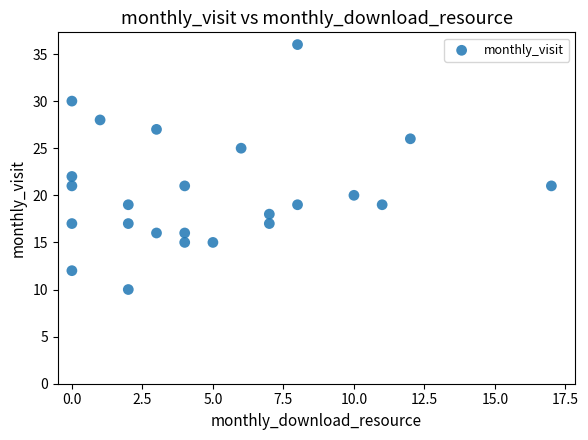

What Y value in the scatter plot is closest to 23?

22